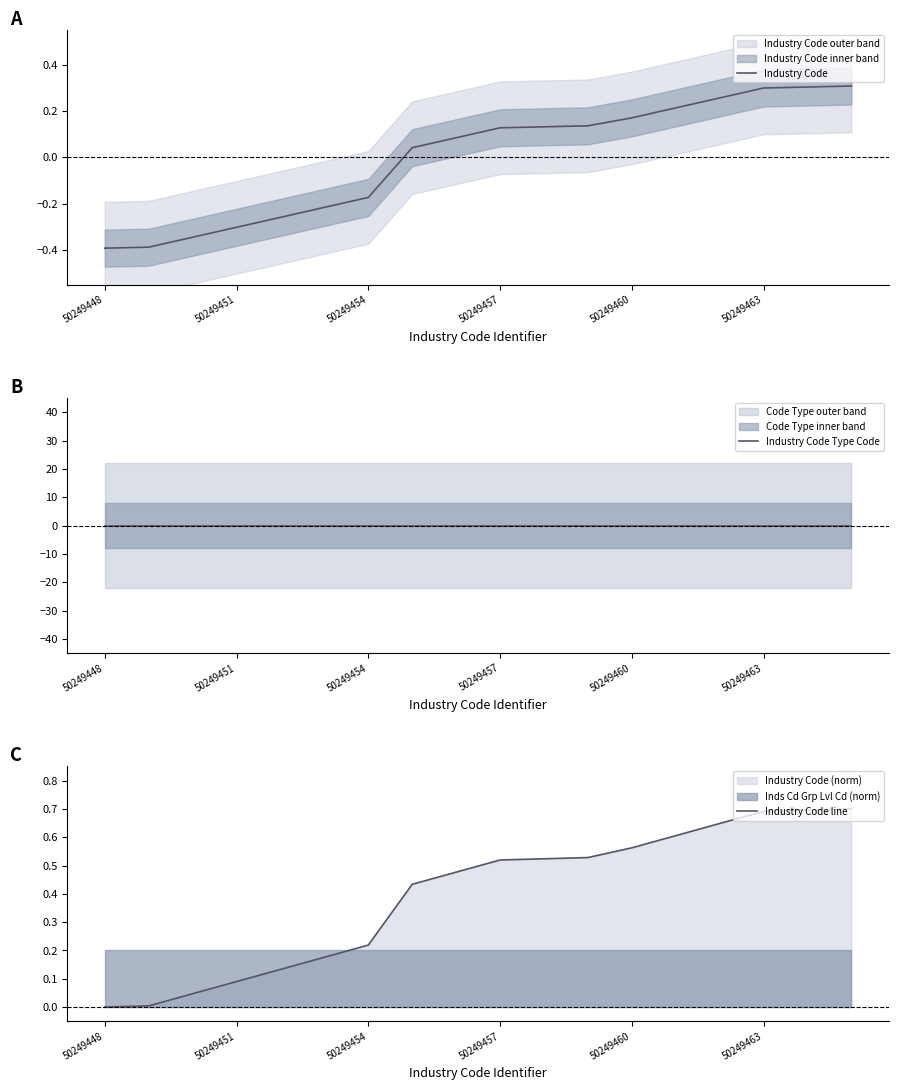

Reading right to left, list all the values displayed in this chart.

Industry Code: 0.3	0.3	0.3	0.3	0.2	0.2	0.1	0.1	0.1	0.1	0.0	-0.2	-0.2	-0.3	-0.3	-0.3	-0.4	-0.4
Industry Code Type Code: 0.0	0.0	0.0	0.0	0.0	0.0	0.0	0.0	0.0	0.0	0.0	0.0	0.0	0.0	0.0	0.0	0.0	0.0
Industry Code line: 0.7	0.7	0.7	0.6	0.6	0.6	0.5	0.5	0.5	0.5	0.4	0.2	0.2	0.1	0.1	0.0	0.0	0.0